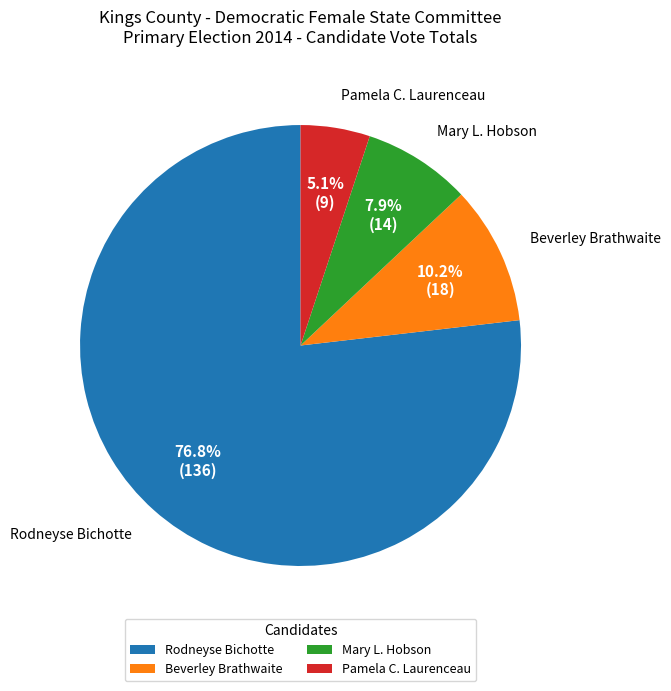

How many slices are in this pie chart?

4